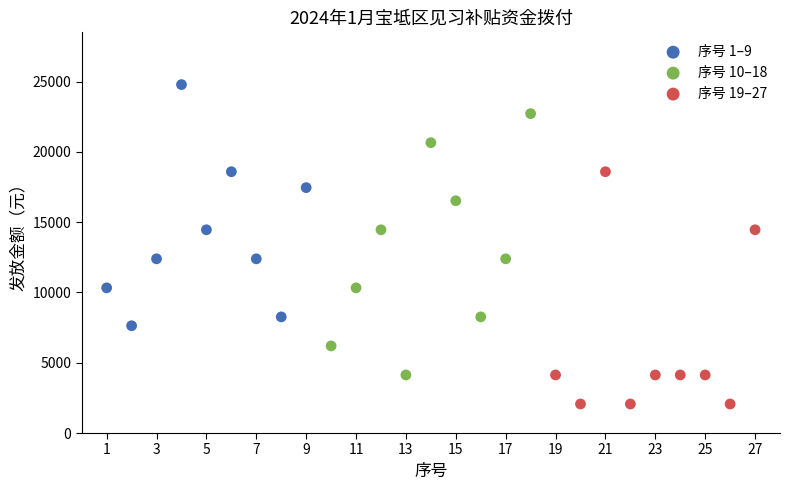

Which series reaches the minimum Y coordinate?

序号 19–27